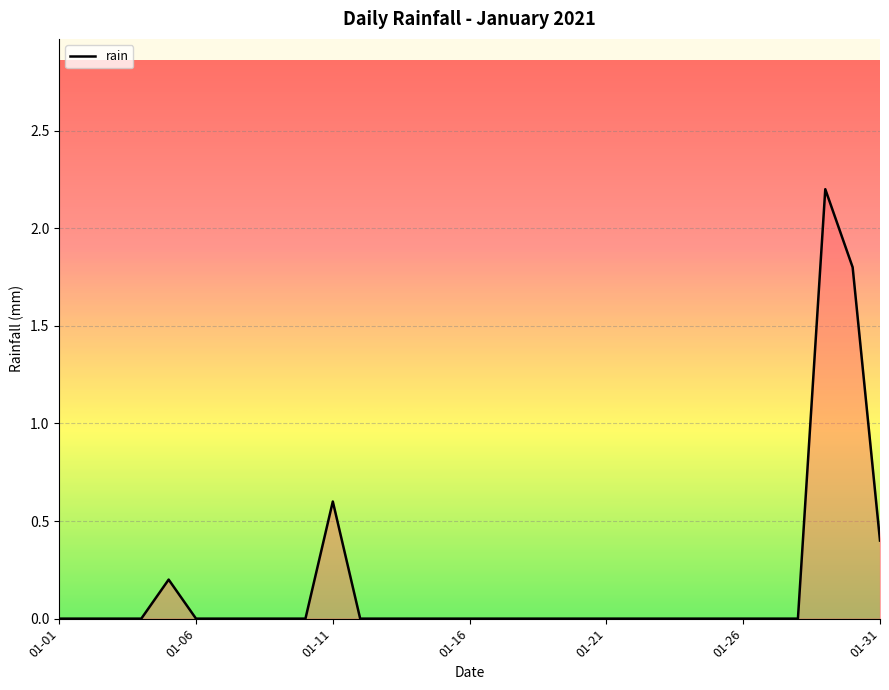

What is the sum of all values?

5.2